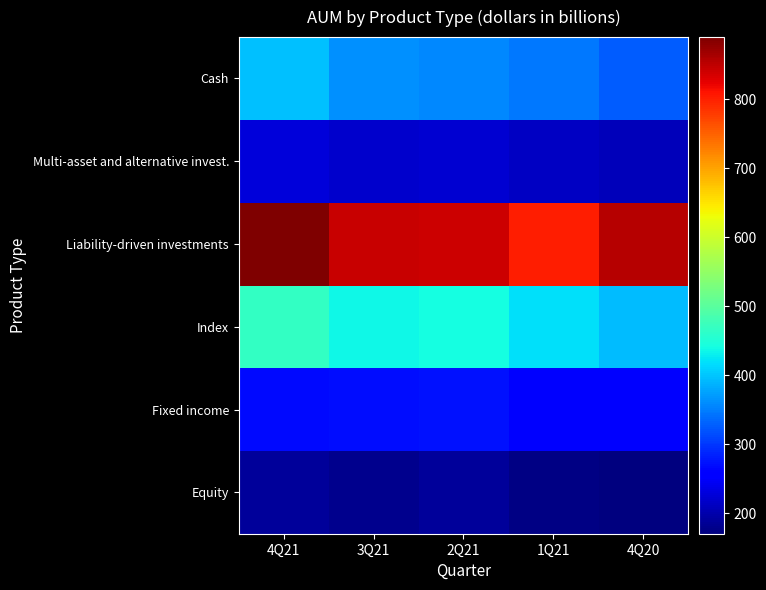

Reading left to right, extract all data points from this chart.

Equity: 4Q21=187	3Q21=180	2Q21=187	1Q21=173	4Q20=170
Fixed income: 4Q21=267	3Q21=269	2Q21=272	1Q21=261	4Q20=259
Index: 4Q21=467	3Q21=436	2Q21=440	1Q21=419	4Q20=393
Liability-driven investments: 4Q21=890	3Q21=843	2Q21=841	1Q21=802	4Q20=855
Multi-asset and alternative invest.: 4Q21=228	3Q21=218	2Q21=222	1Q21=214	4Q20=209
Cash: 4Q21=395	3Q21=364	2Q21=358	1Q21=345	4Q20=325